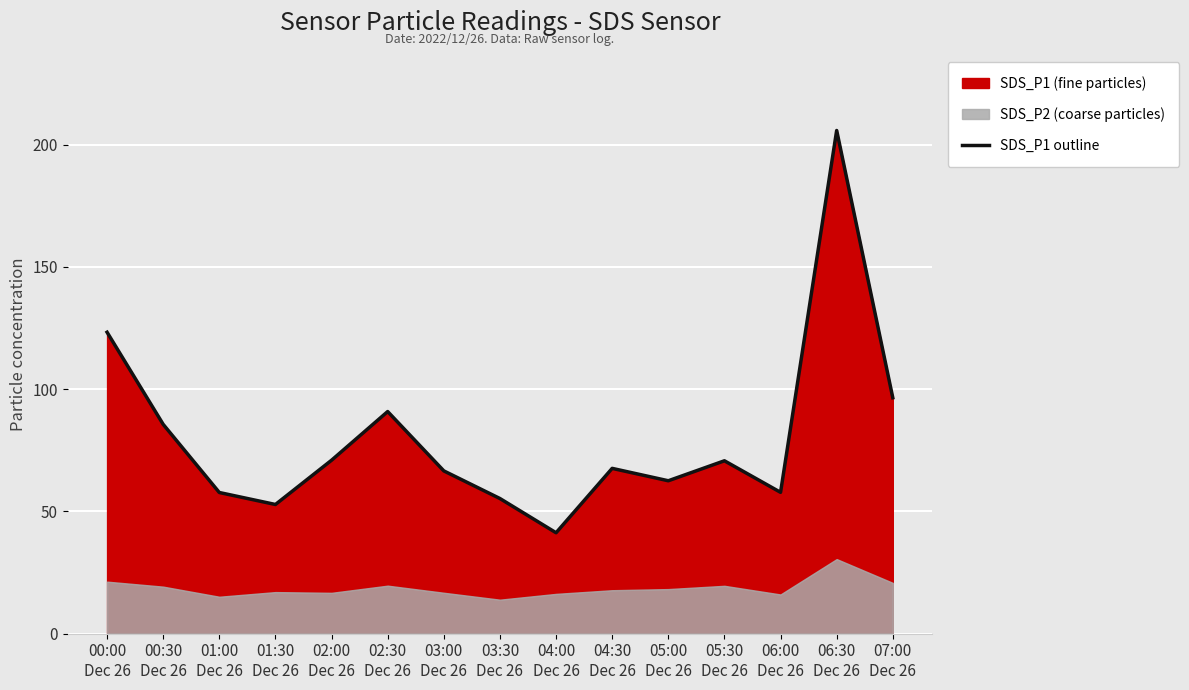

Reading left to right, what are all the values shown in this chart?

123.3	85.6	57.7	52.8	70.9	90.8	66.6	55.3	41.3	67.6	62.5	70.7	57.8	205.8	96.5